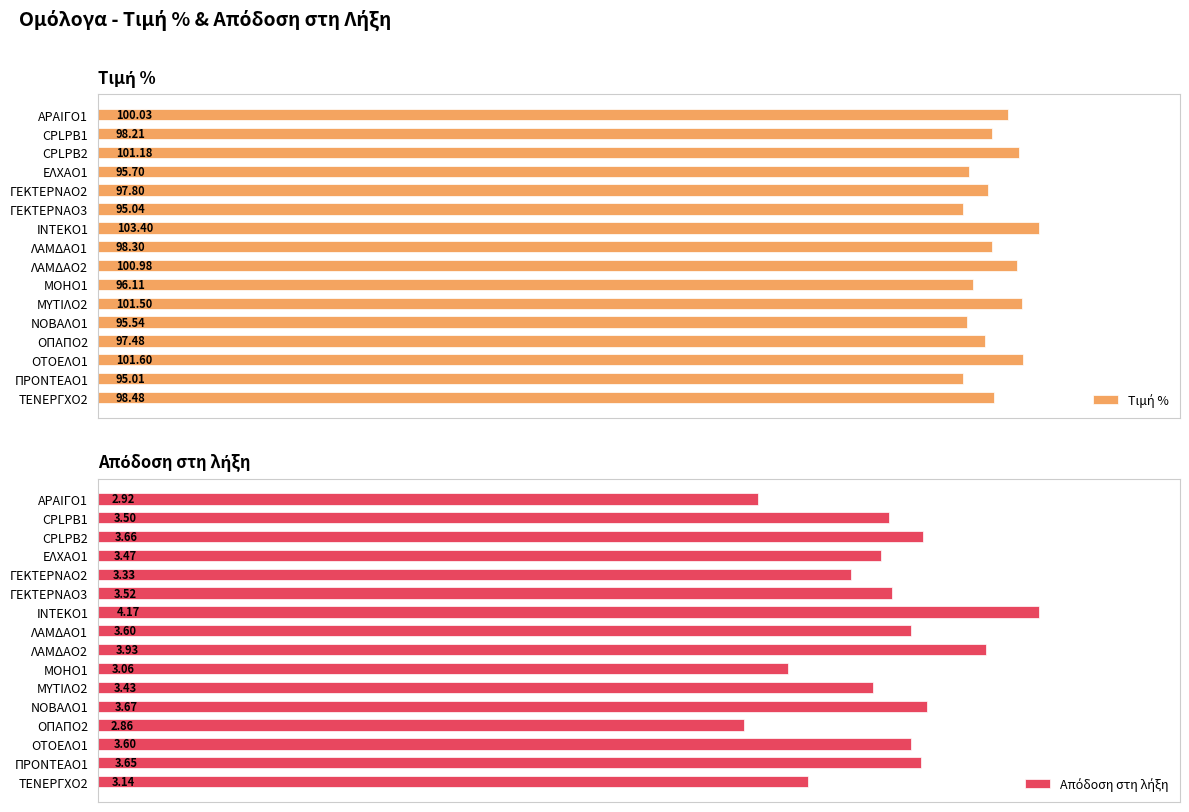

True or false: Τιμή % has a value of 98.2 at CPLPB1.

True